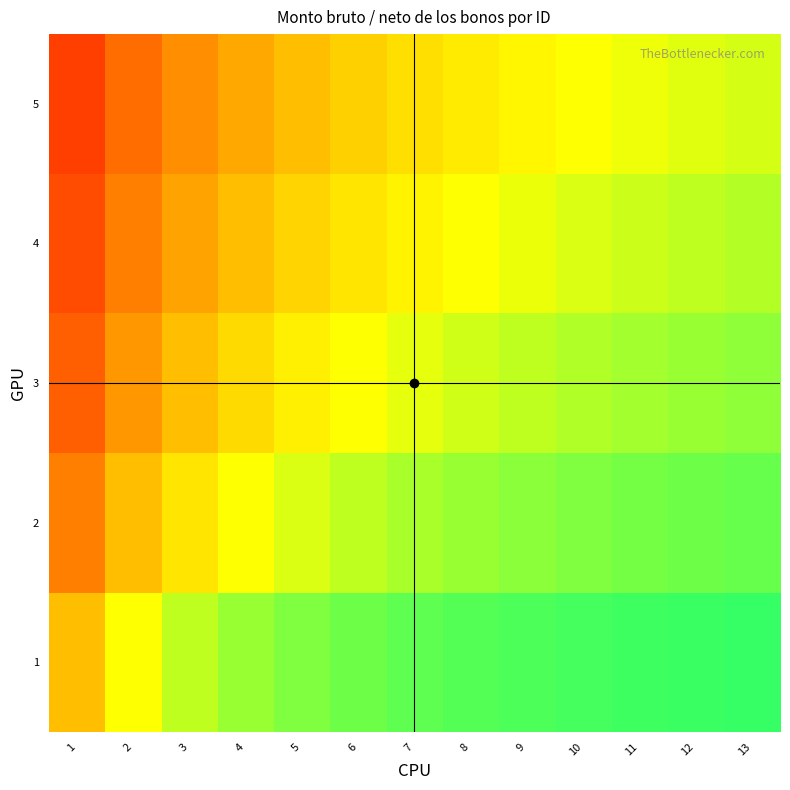

Which category has the highest value across all series?

13